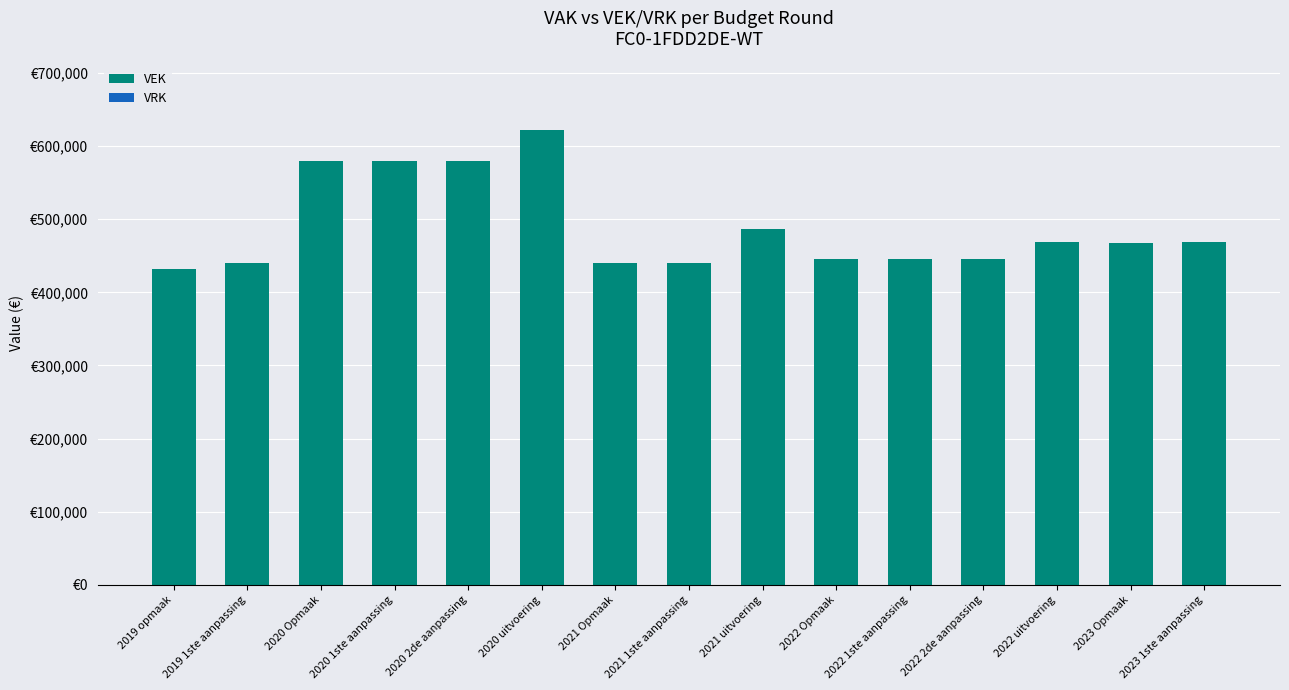

Reading left to right, what are all the values shown in this chart?

VEK: 2019 opmaak=431592	2019 1ste aanpassing=440728	2020 Opmaak=579870	2020 1ste aanpassing=580002	2020 2de aanpassing=580002	2020 uitvoering=622479	2021 Opmaak=439942	2021 1ste aanpassing=439936	2021 uitvoering=486134	2022 Opmaak=445915	2022 1ste aanpassing=446052	2022 2de aanpassing=446052	2022 uitvoering=469358	2023 Opmaak=468030	2023 1ste aanpassing=468733
VRK: 2019 opmaak=0	2019 1ste aanpassing=0	2020 Opmaak=0	2020 1ste aanpassing=0	2020 2de aanpassing=0	2020 uitvoering=0	2021 Opmaak=0	2021 1ste aanpassing=0	2021 uitvoering=0	2022 Opmaak=0	2022 1ste aanpassing=0	2022 2de aanpassing=0	2022 uitvoering=0	2023 Opmaak=0	2023 1ste aanpassing=0